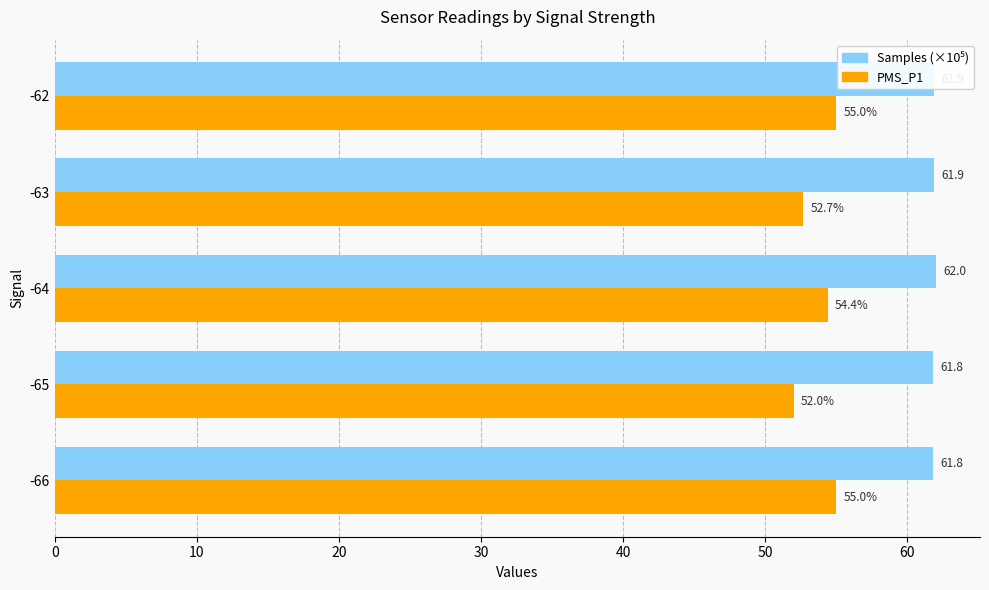

At which label is PMS_P1 closest to 53?

-63